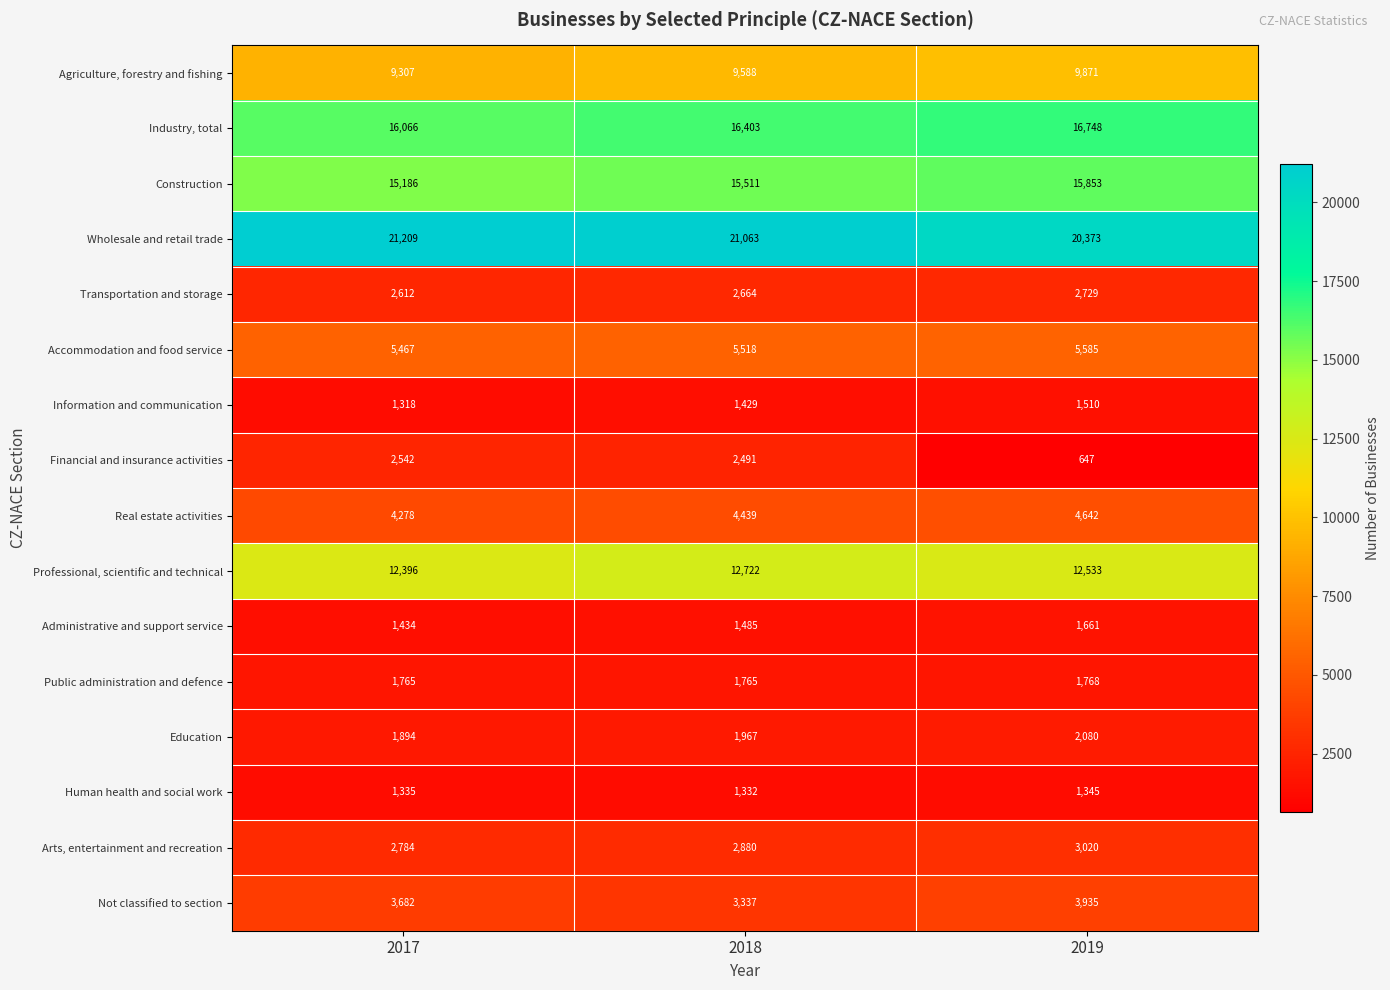

At which label does Real estate activities reach its peak?

2019